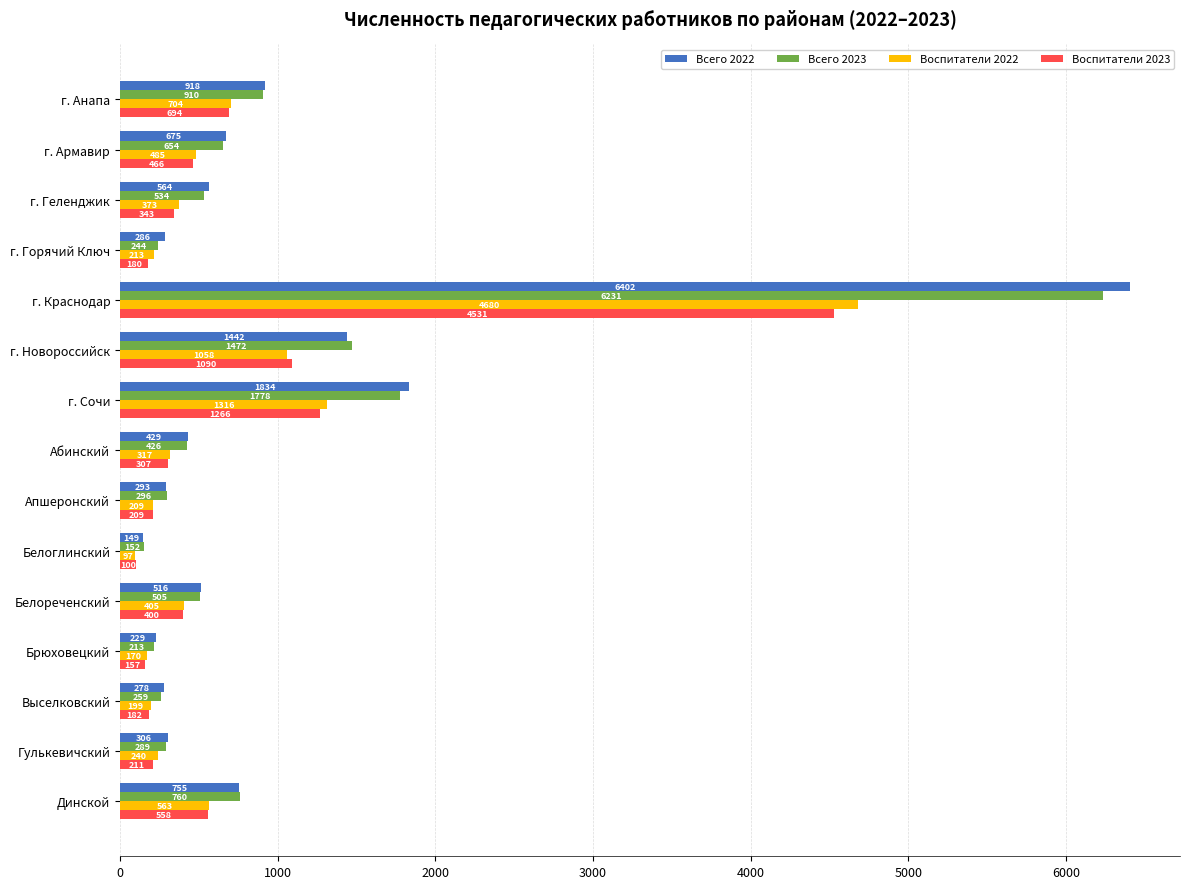

Which category has the highest value across all series?

г. Краснодар